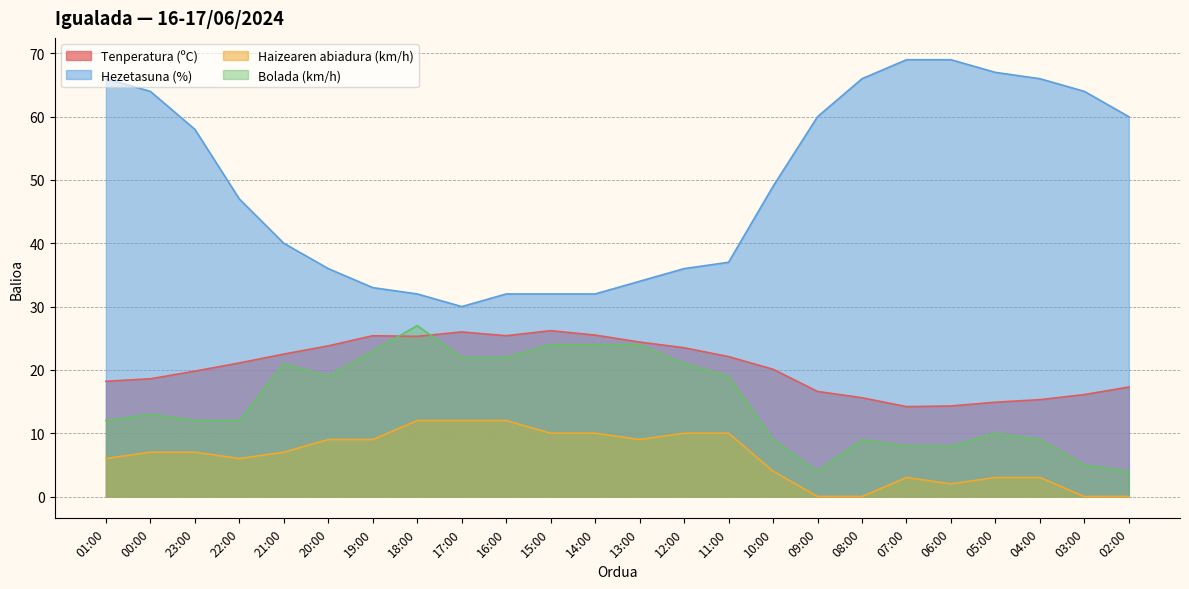

Between 00:00 and 15:00, which is larger?

15:00